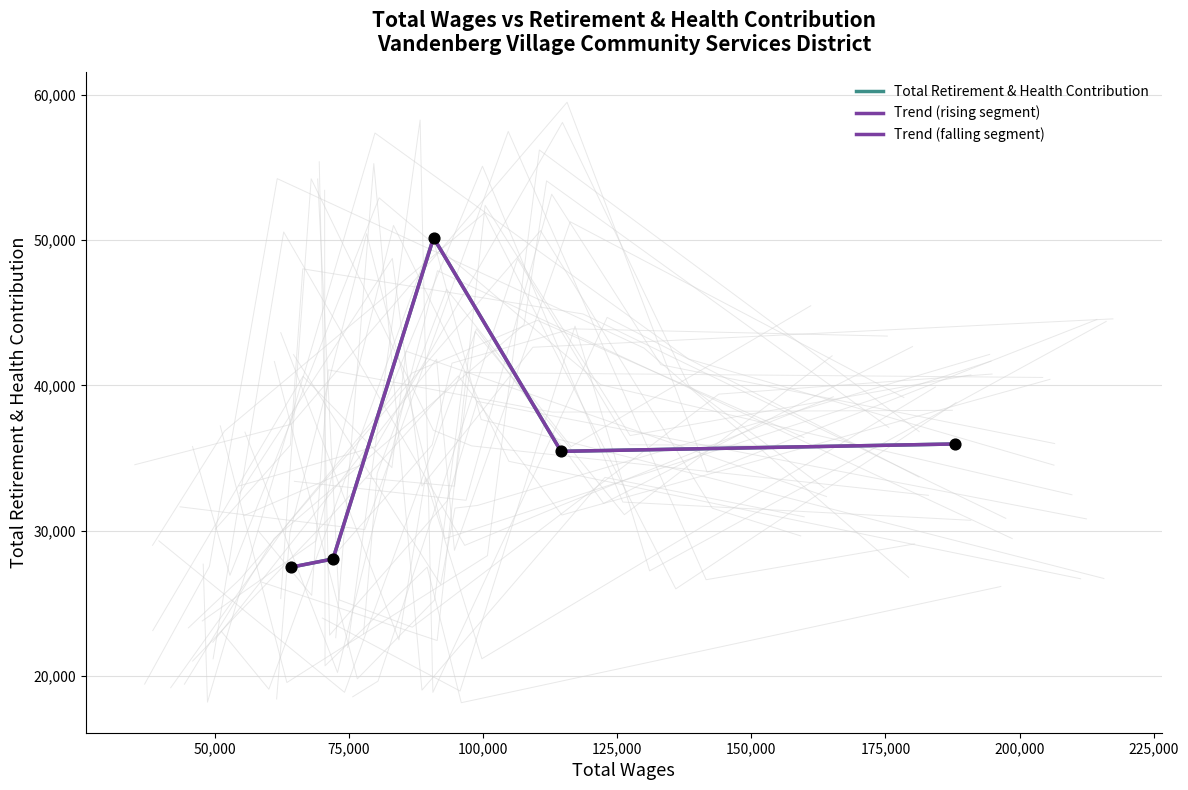

Which has a higher value, Finance Administrator I or Customer Service Representative II?

Finance Administrator I